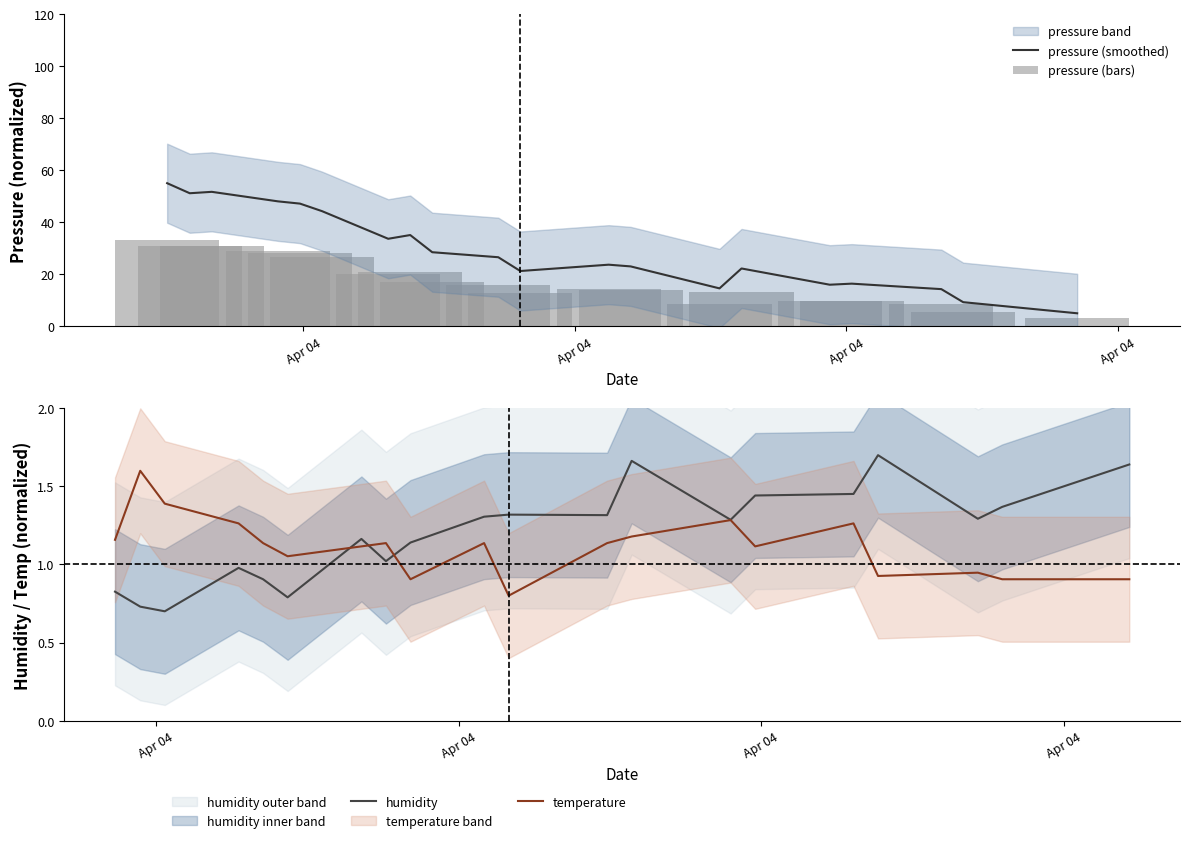

What is the lowest value of the pressure (smoothed) series?

5.0